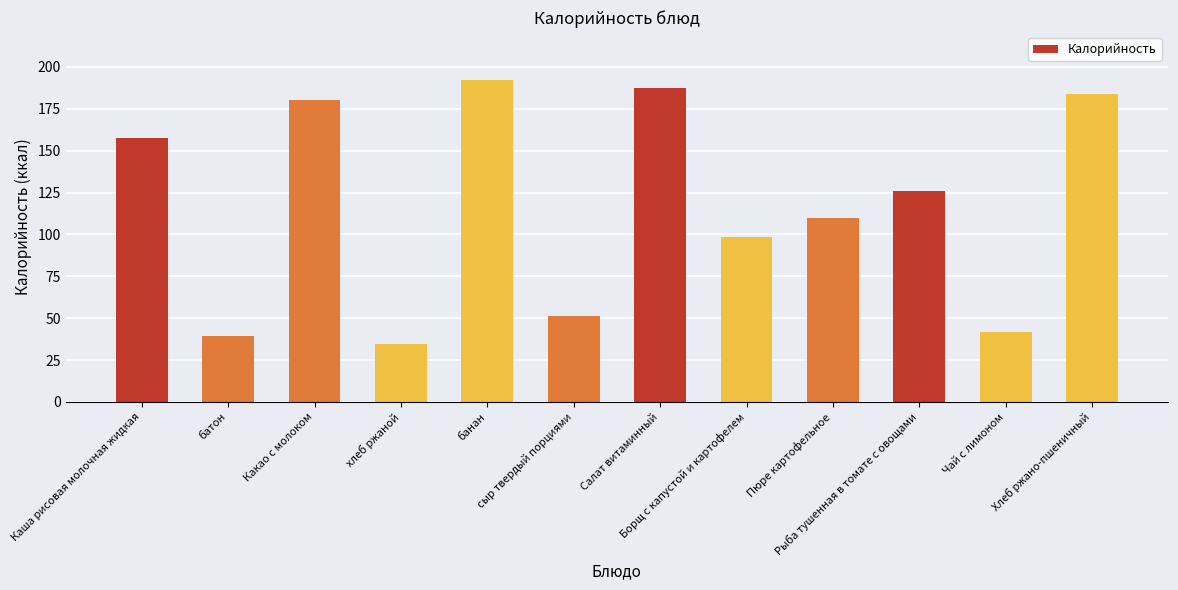

Reading left to right, transcribe all the data shown in this chart.

157.6	39.3	180.0	34.8	192.0	51.5	187.2	98.4	109.7	126.0	41.6	183.9